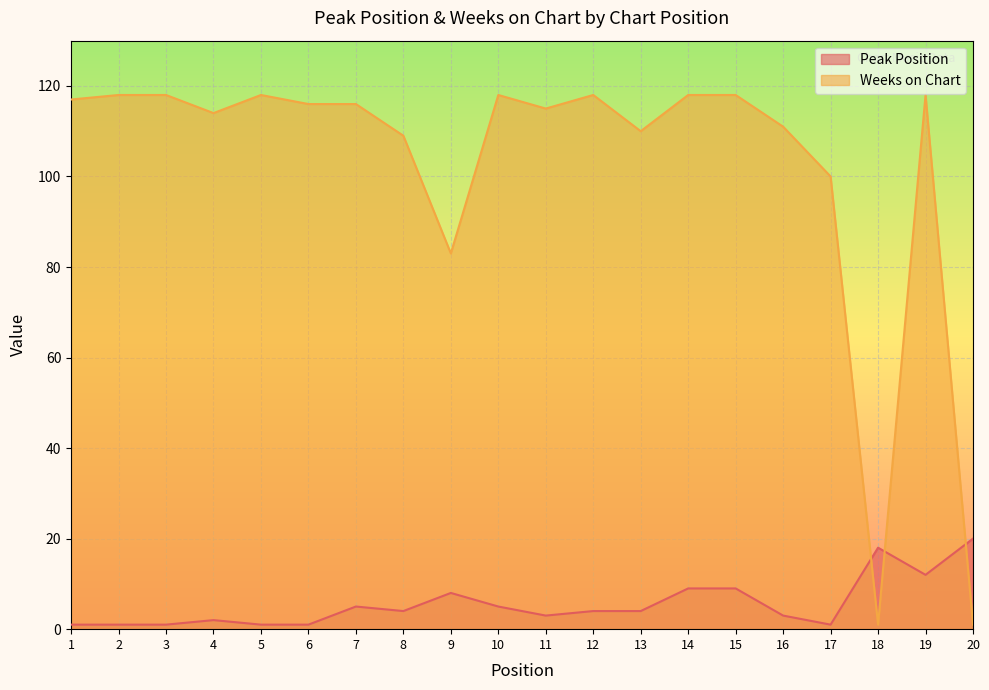

How many lines are shown in the chart?

2